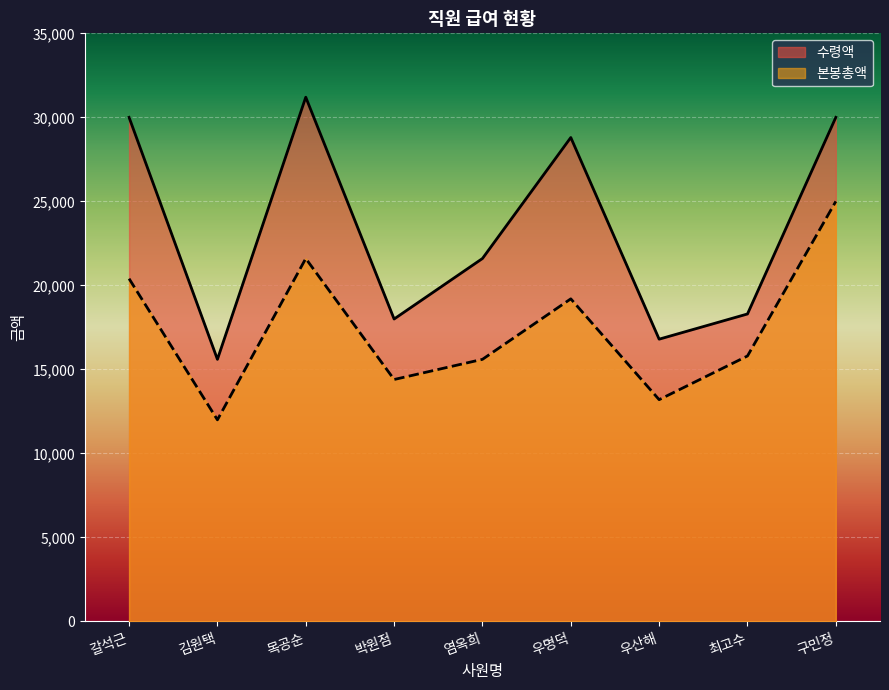

Reading left to right, transcribe all the data shown in this chart.

수령액: 30000	15600	31200	18000	21600	28800	16800	18300	30000
본봉총액: 20400	12000	21600	14400	15600	19200	13200	15800	25000